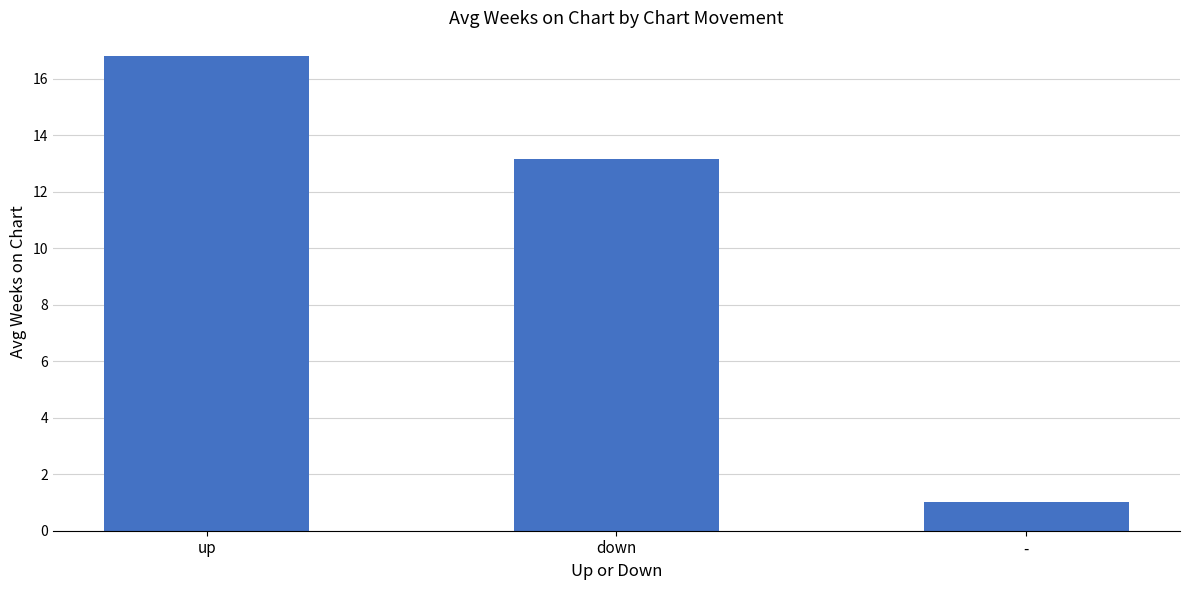

What is the label of the 3rd bar from the right?

up